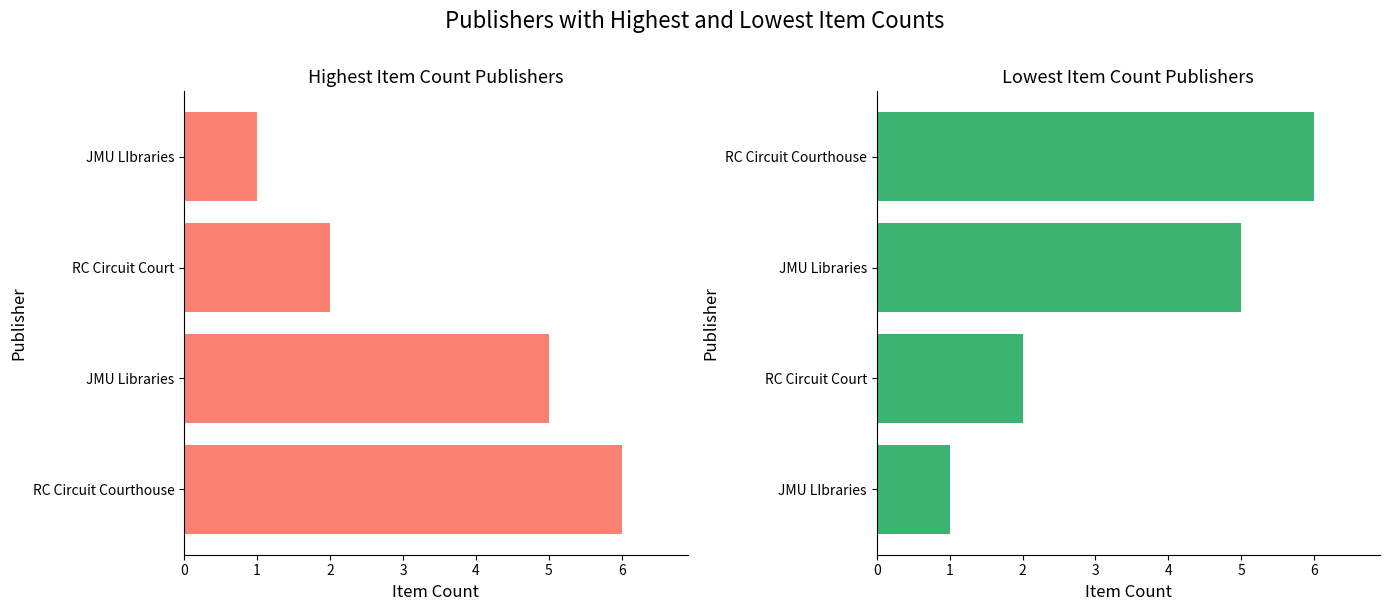

What is the smallest value displayed?

1